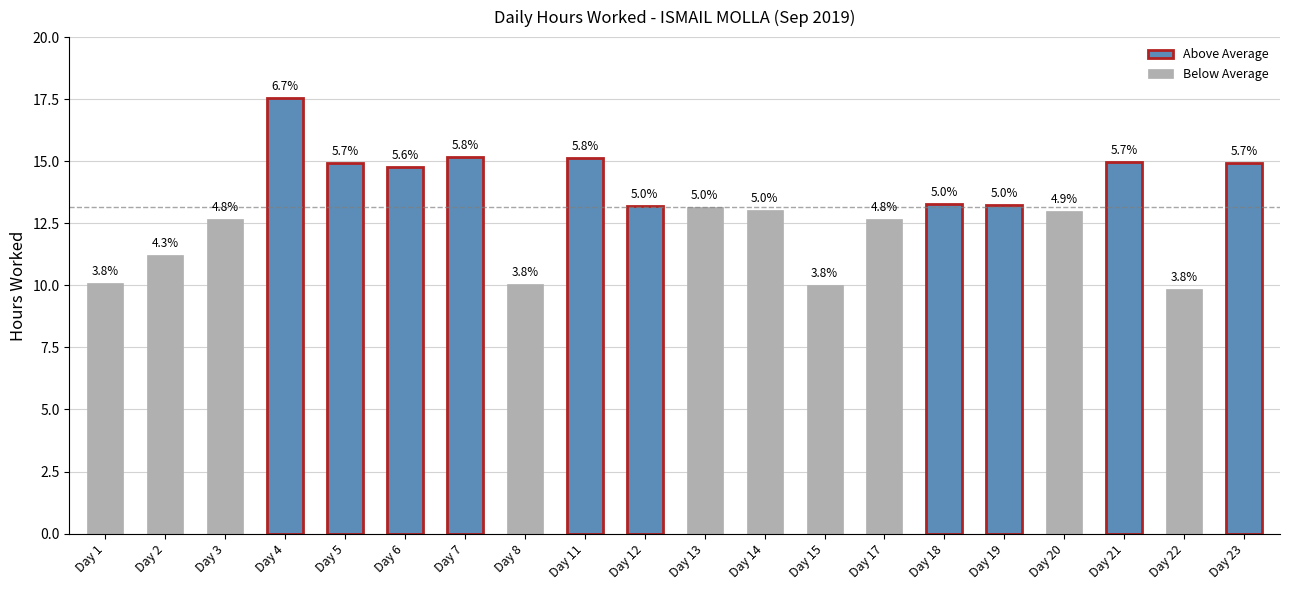

The value at Day 12 is 6.9. True or false?

False